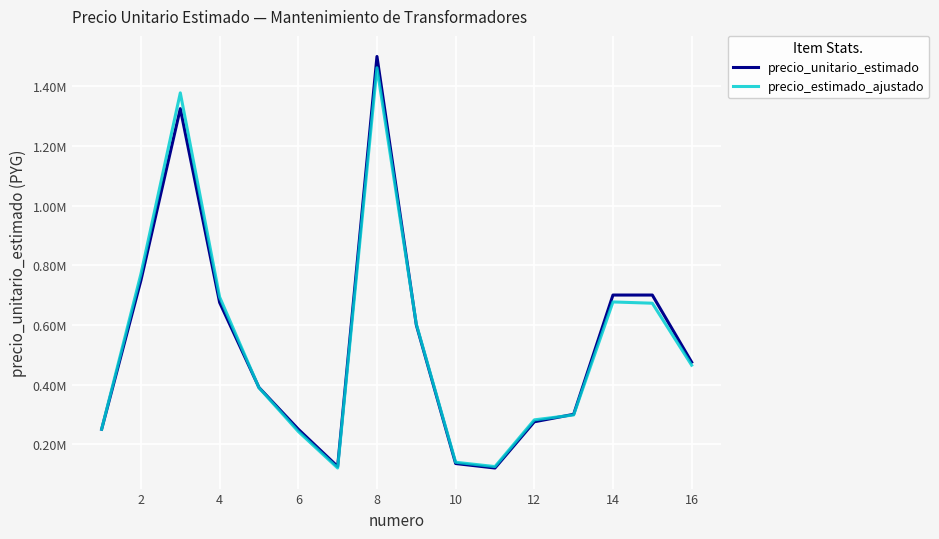

At which label does precio_estimado_ajustado first exceed 464805?

2